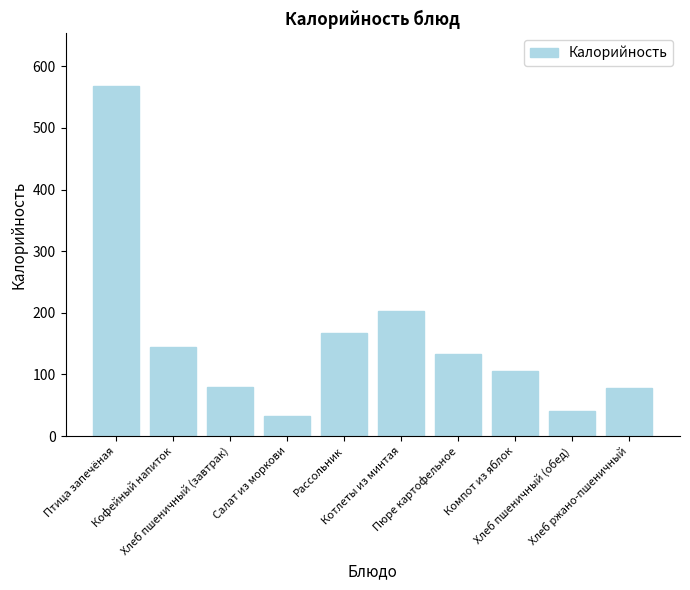

How many series are shown in this chart?

1